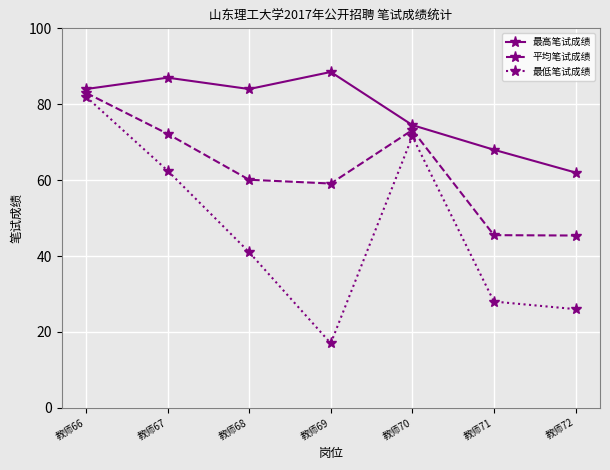

Between 教师70 and 教师72, which series saw the biggest shift?

最低笔试成绩